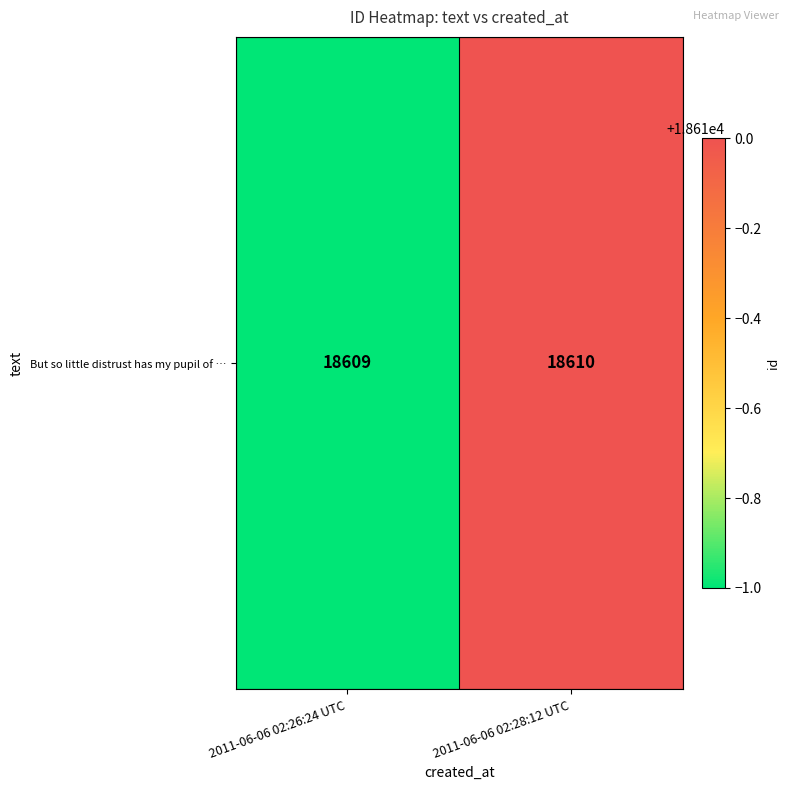

How many distinct data groups are displayed?

1